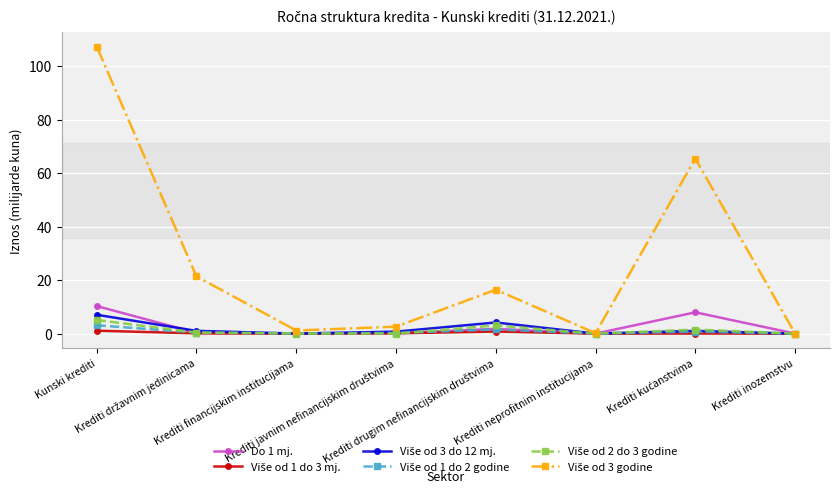

Is this an area chart (filled region under the line)?

No